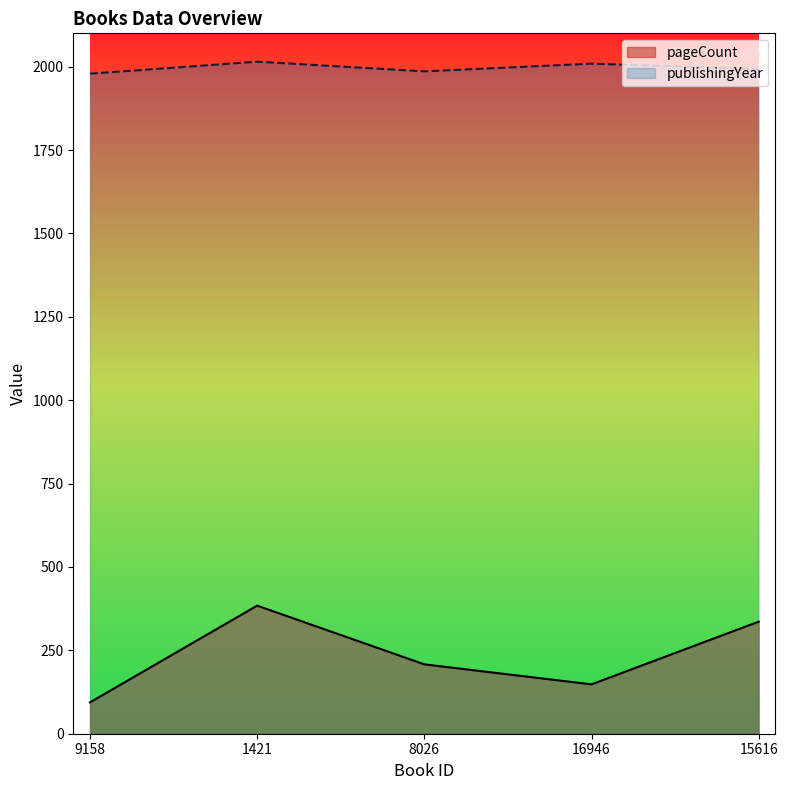

Where does the pageCount series first go above 208?

1421